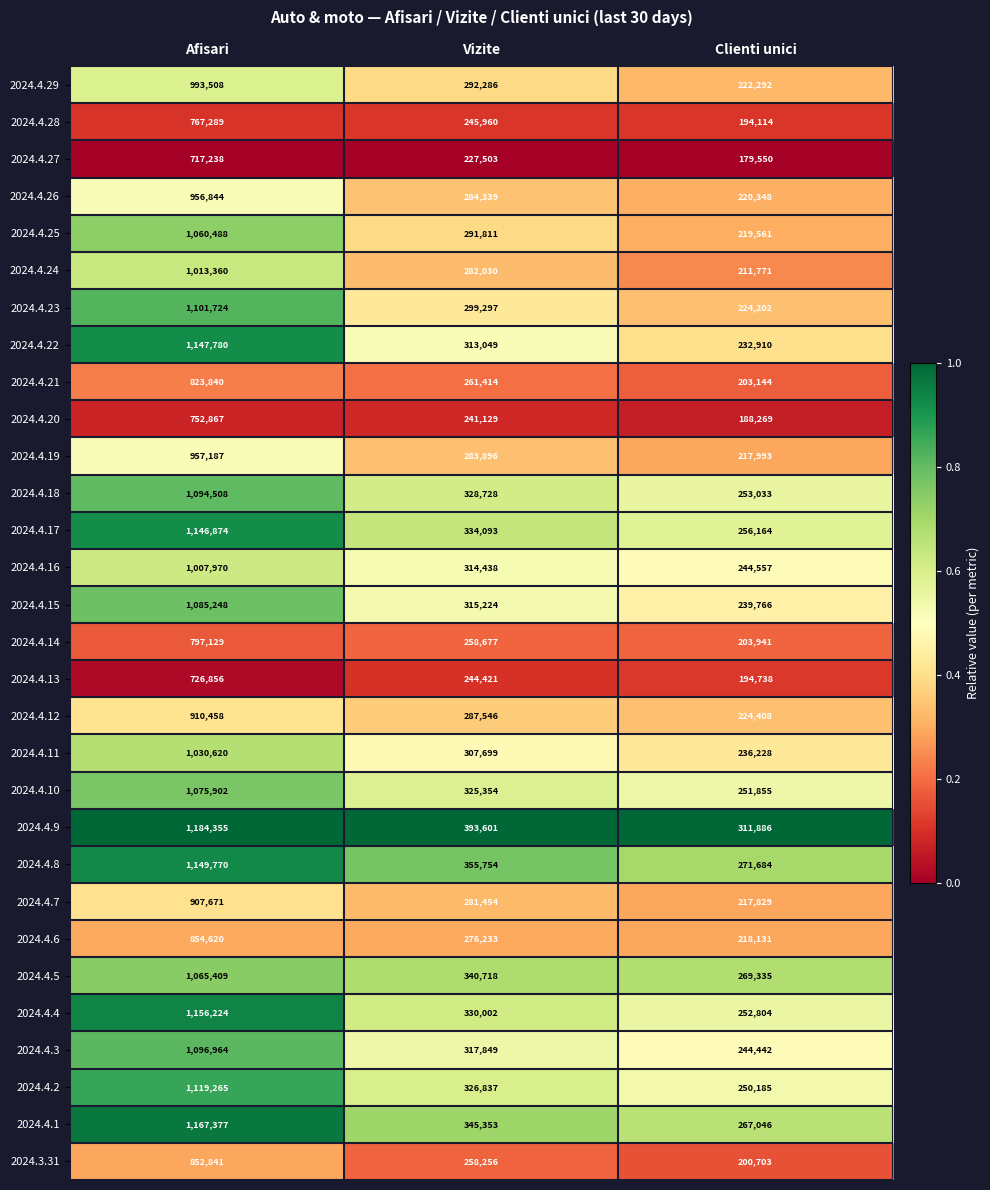

What is the minimum value for 2024.4.22?

232910